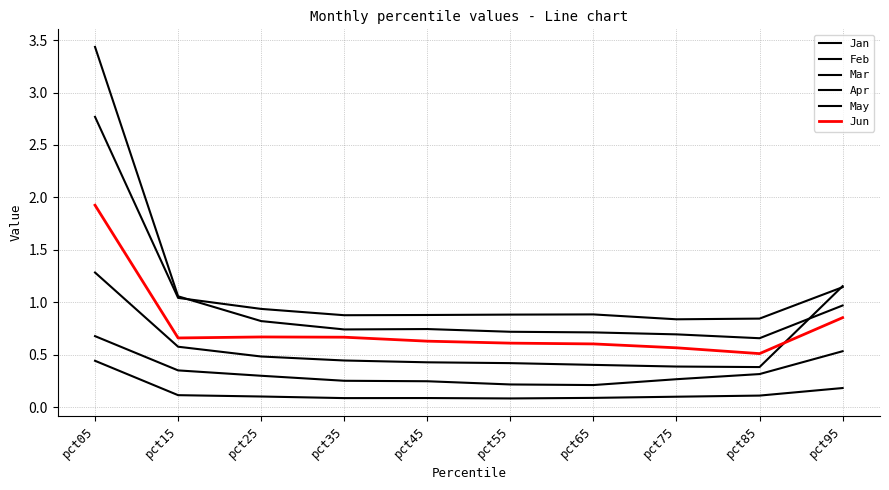

Between pct25 and pct35, which series saw the biggest shift?

Jan